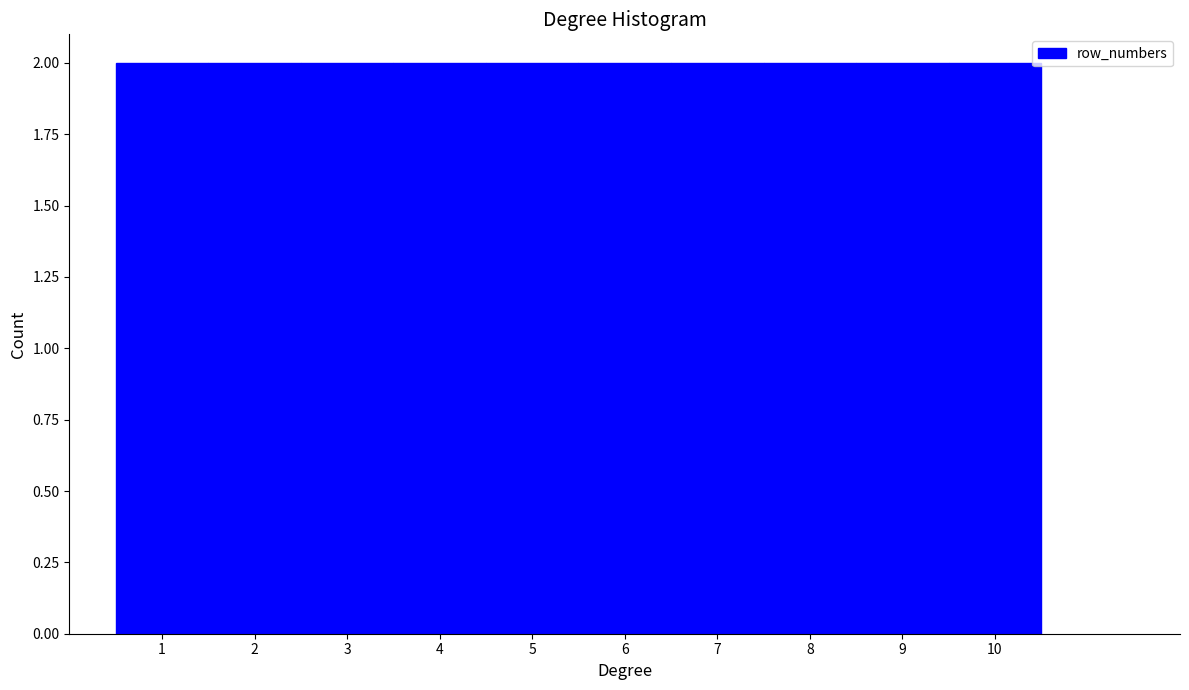

What is the height of the bar covering 2.5 to 3.5 on the x-axis? The values are not printed on the chart, so give them approximately, as read against the axis.

2